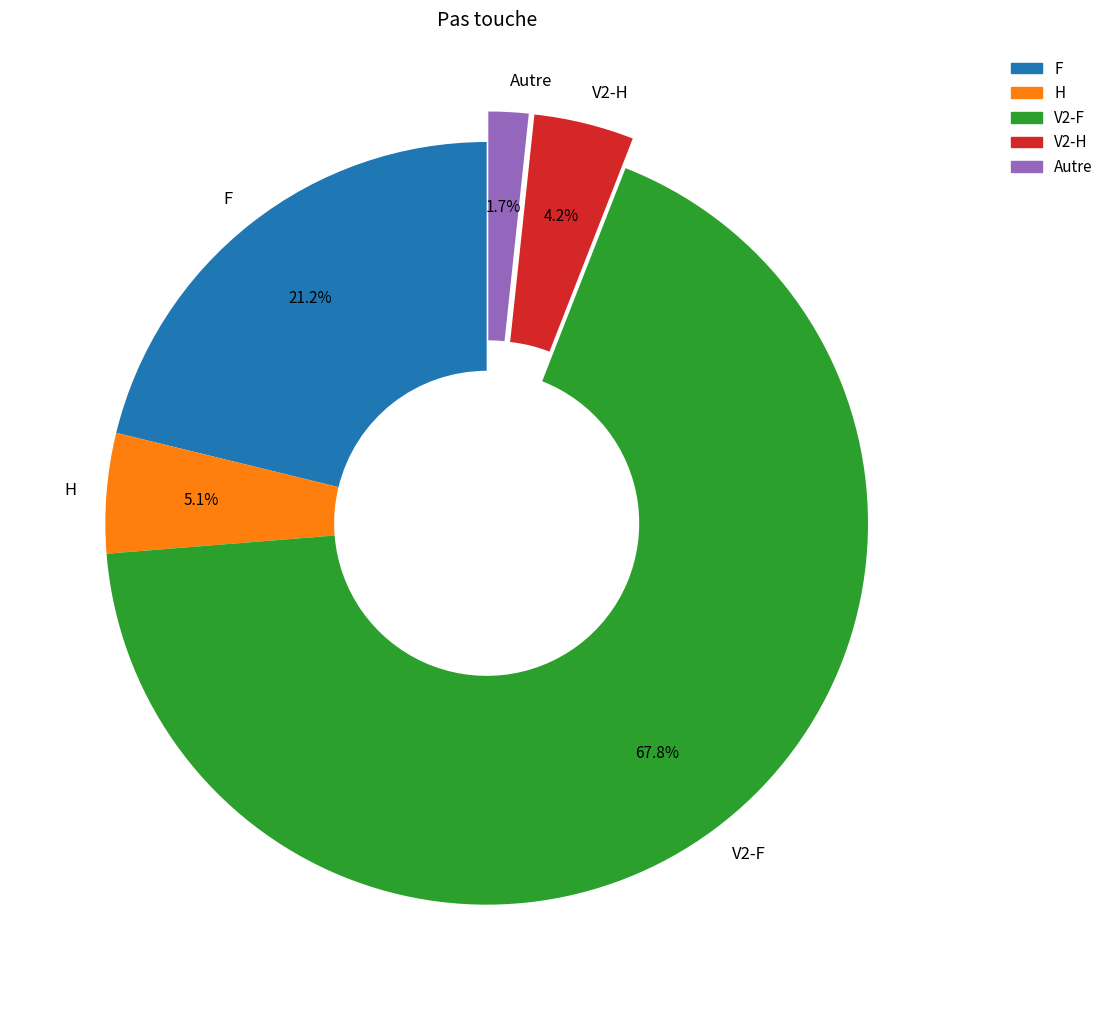

Count the number of slices in the pie.

5